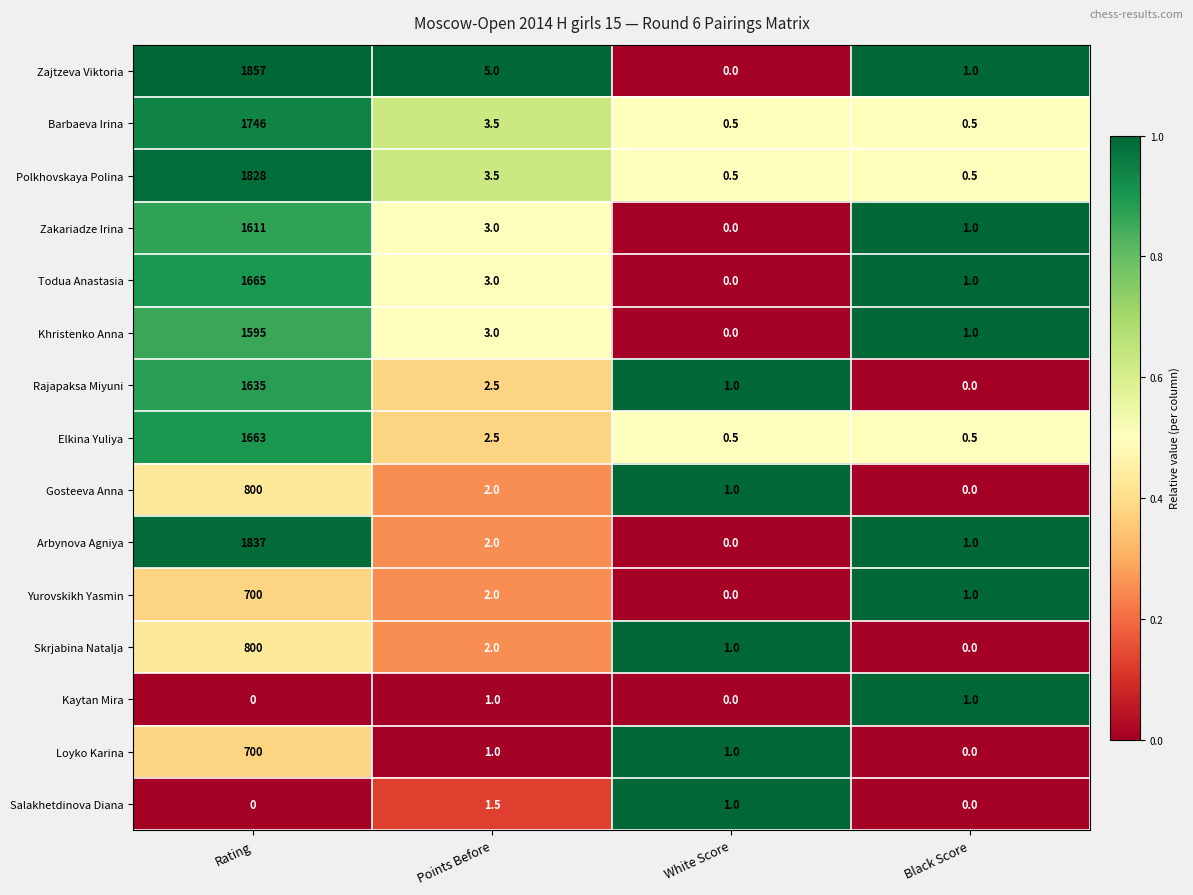

At which category does the chart reach its peak across all series?

Rating